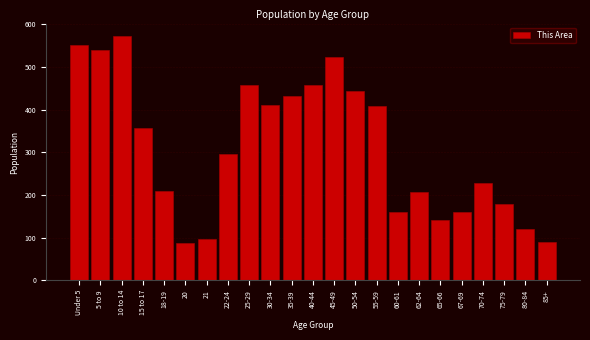

The value at 45-49 is 524. True or false?

True